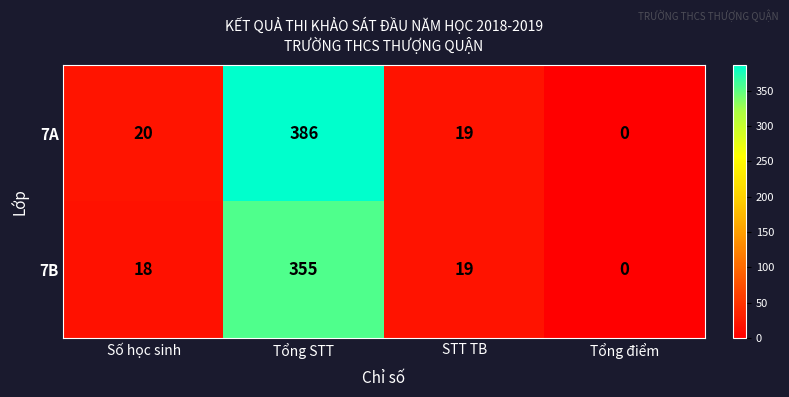

Reading left to right, list all the values displayed in this chart.

7A: Số học sinh=20	Tổng STT=386	STT TB=19	Tổng điểm=0
7B: Số học sinh=18	Tổng STT=355	STT TB=19	Tổng điểm=0